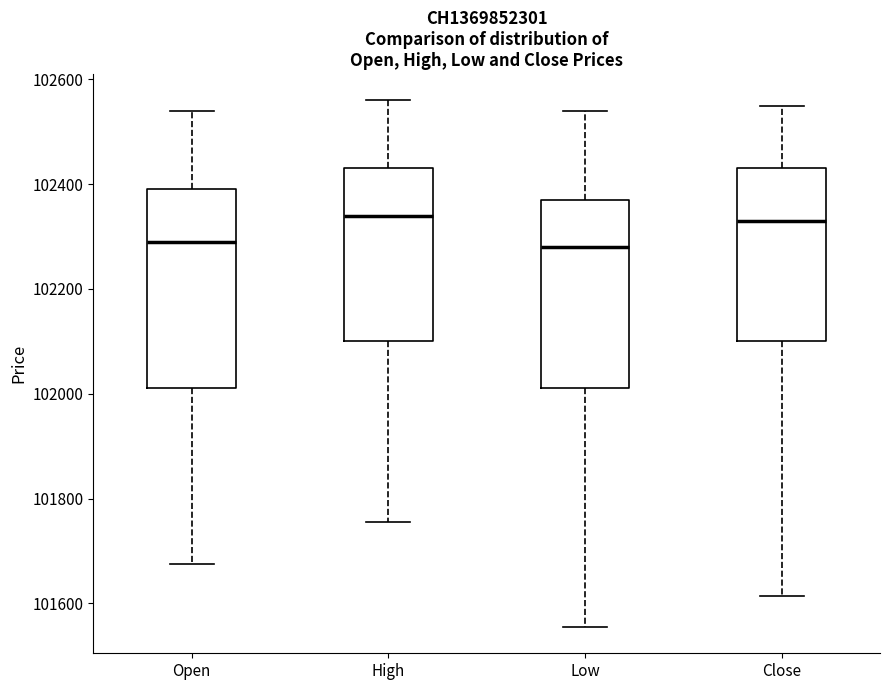

Reading left to right, transcribe this box plot: for each box, give where its median line is, the range the box spans, and where its two whiskers end, as read against the y-axis. The values are not printed on the chart, so give them approximately, as read against the axis.

Open: median 102300, box 102020 to 102400, whiskers 101680 to 102540
High: median 102340, box 102100 to 102440, whiskers 101760 to 102560
Low: median 102280, box 102020 to 102380, whiskers 101560 to 102540
Close: median 102340, box 102100 to 102440, whiskers 101620 to 102560